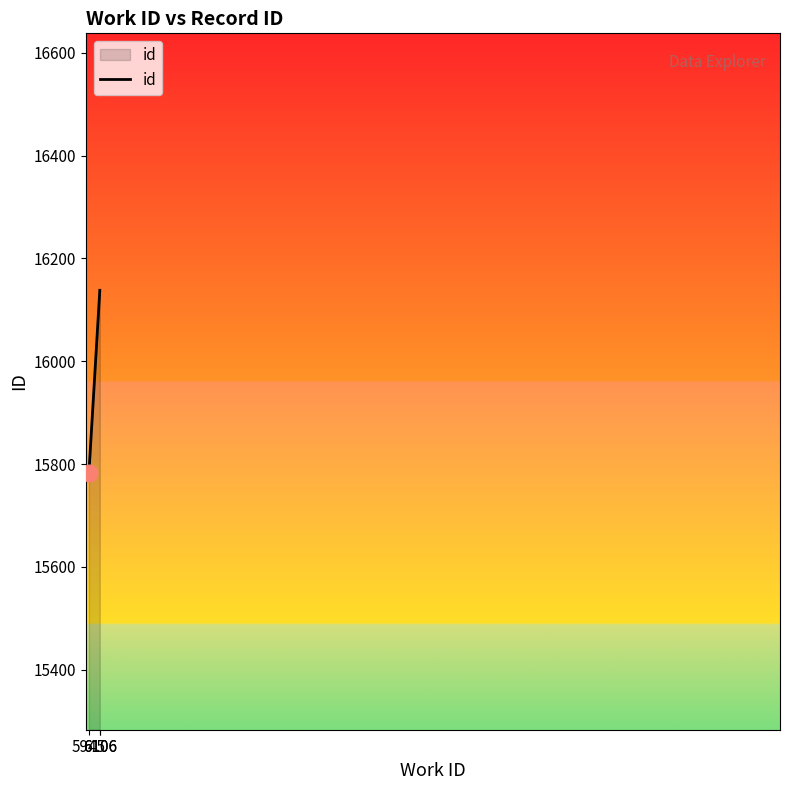

Count the number of values greater than 16137.

1